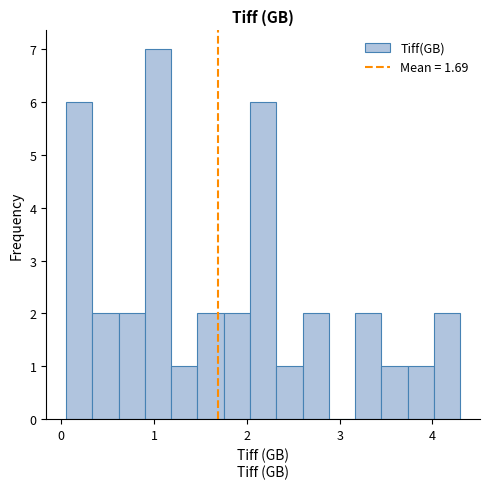

Read against the x-axis, roughly where is the centre of the tallest bar?

1.0